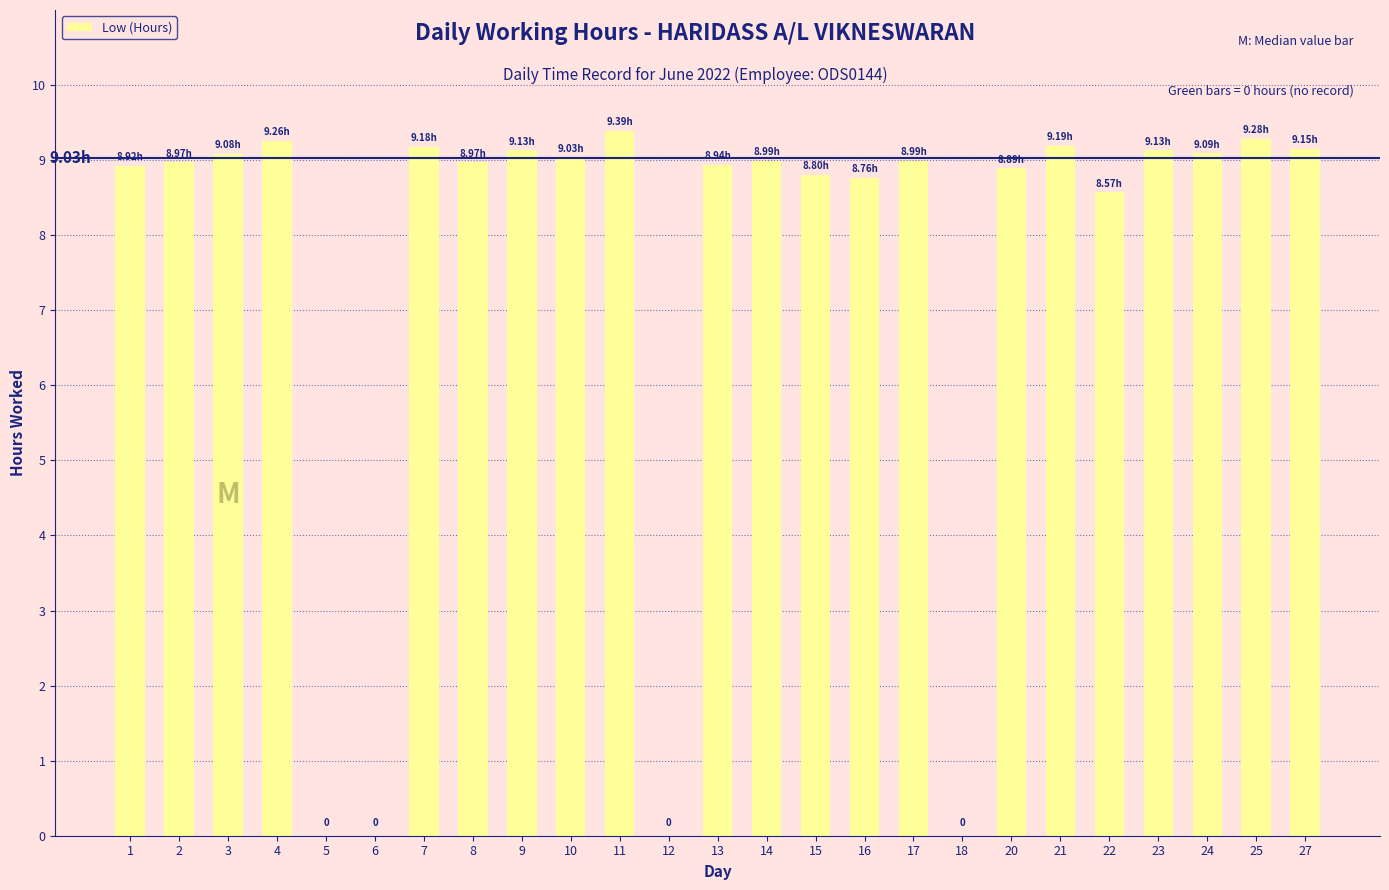

Is it true that the value at 5 is -6.1?

False